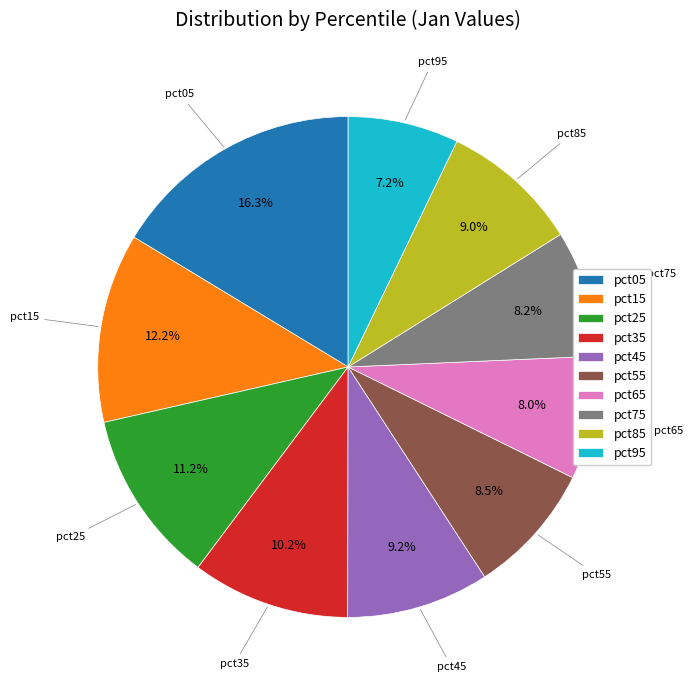

Does any single category account for the majority?

No